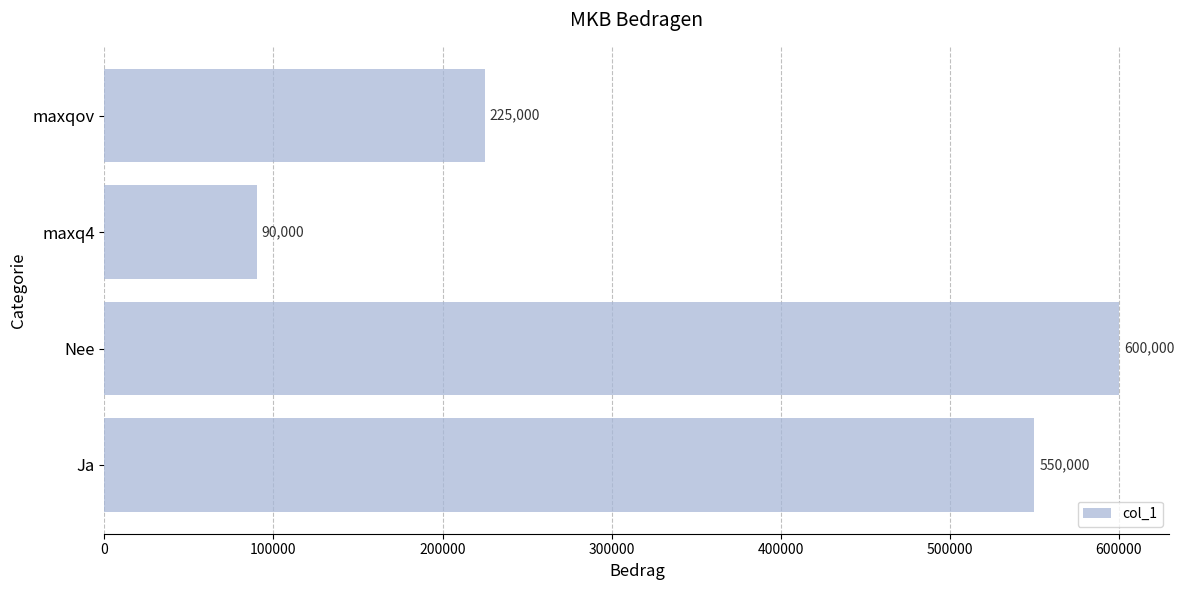

What is the change in value from Nee to maxqov?

-375000